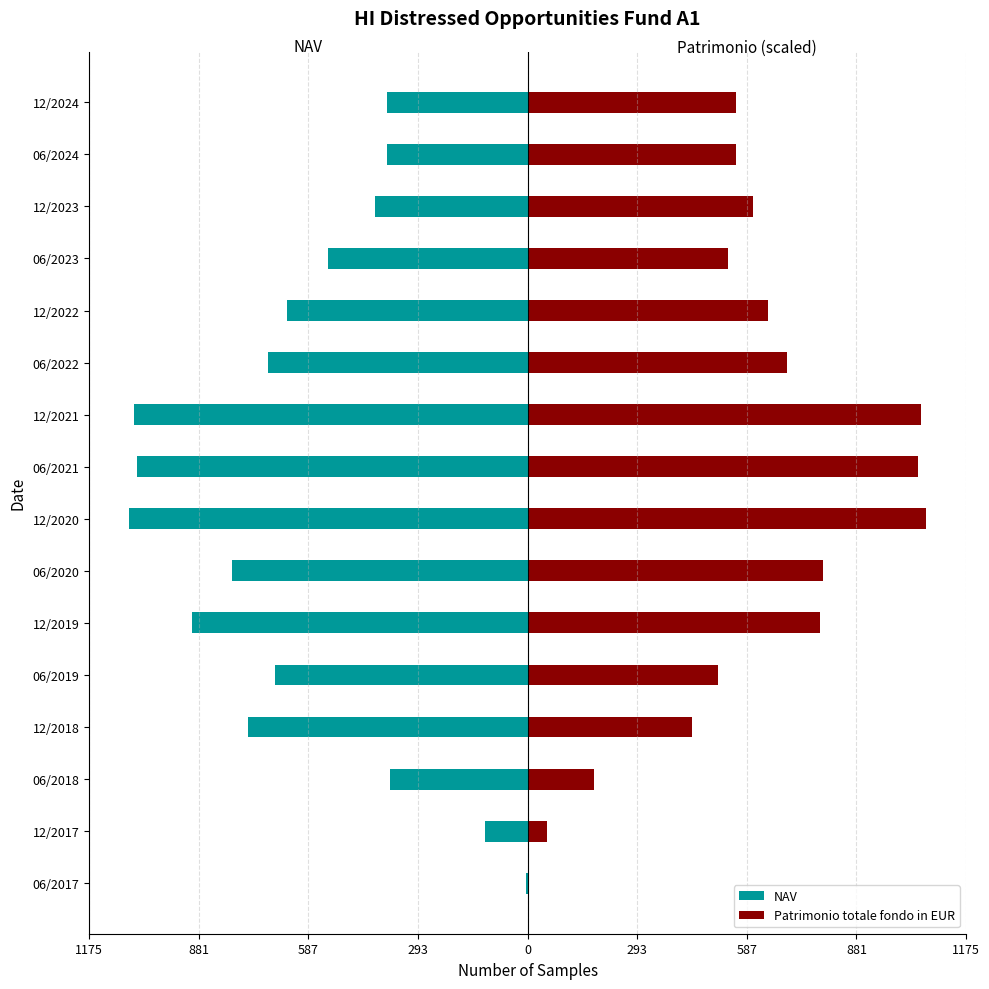

What is the minimum value shown in the chart?

-1068.4